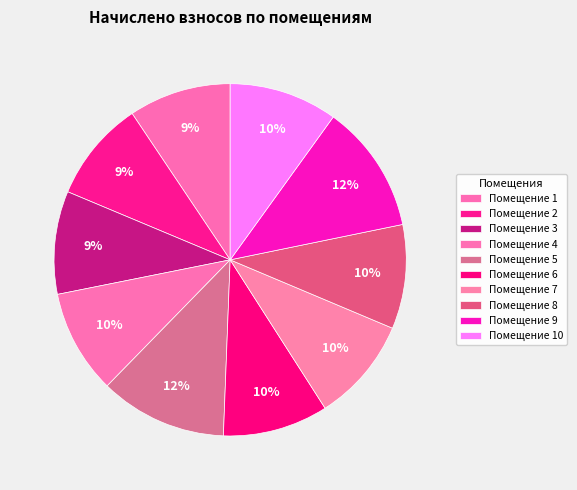

How many segments does this pie chart have?

10